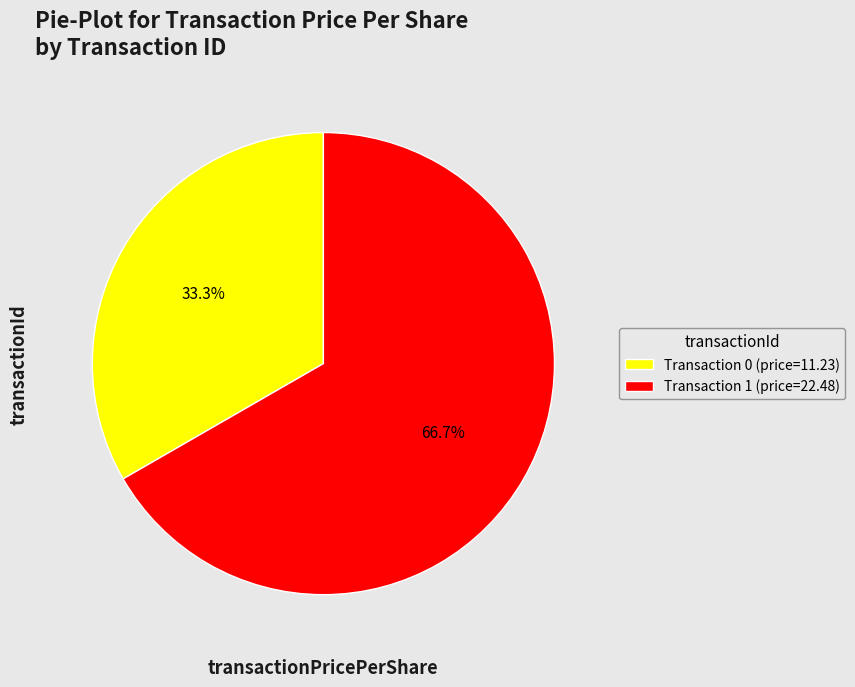

What is the ratio of the value at Transaction 0 (price=11.23) to the value at Transaction 1 (price=22.48)?

0.5